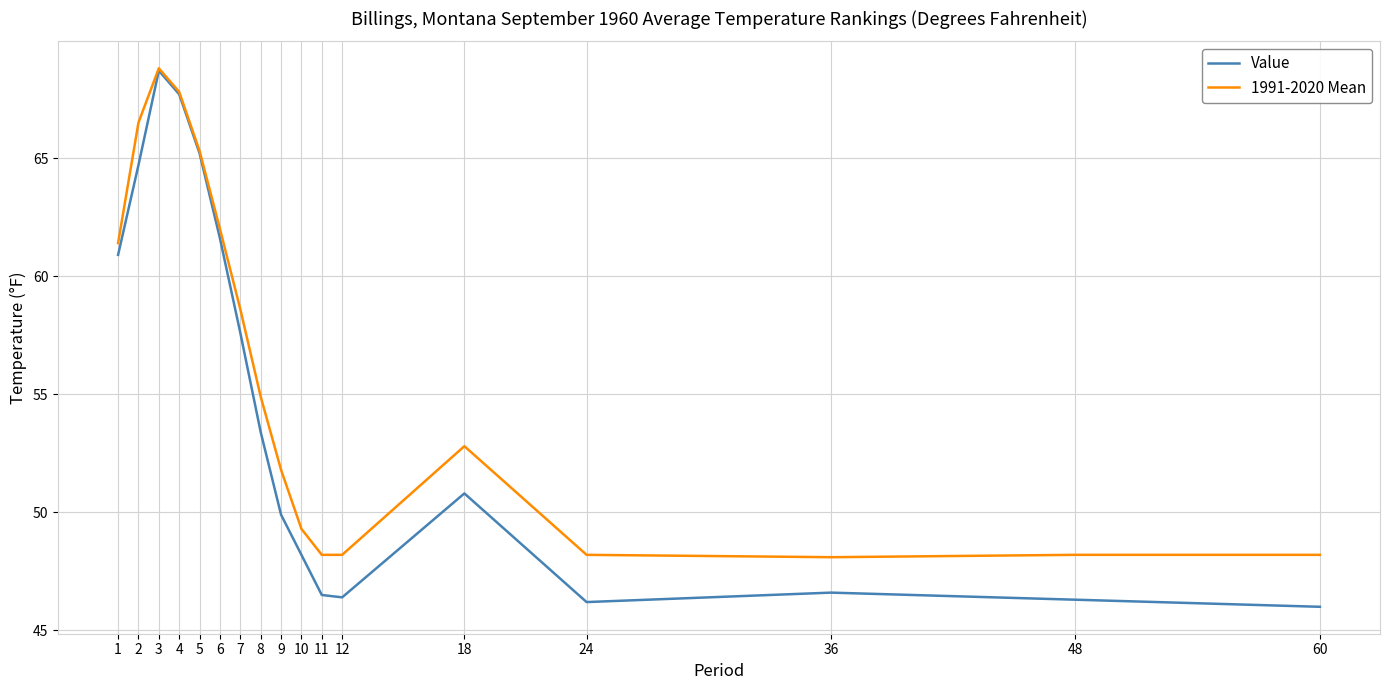

Does the chart have visible grid lines?

Yes